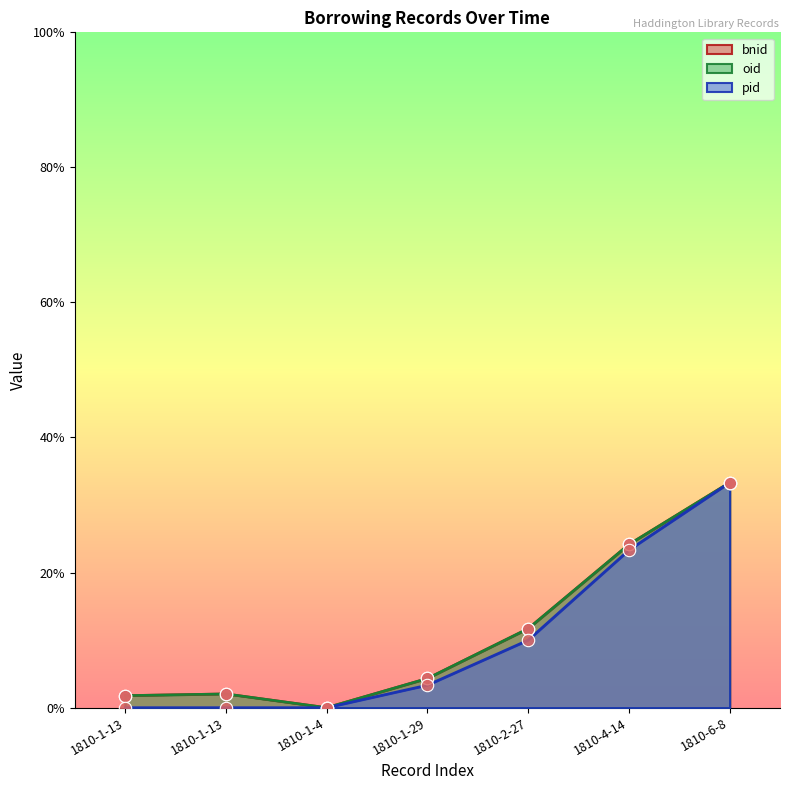

Which series has the largest total across all categories?

bnid